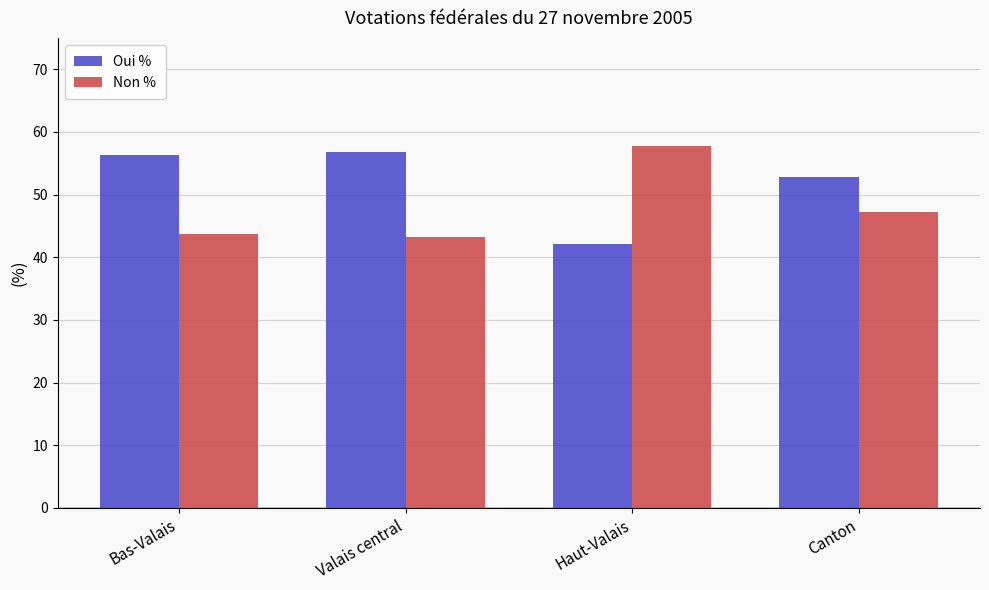

Where is Non % nearest to the value 50?

Canton